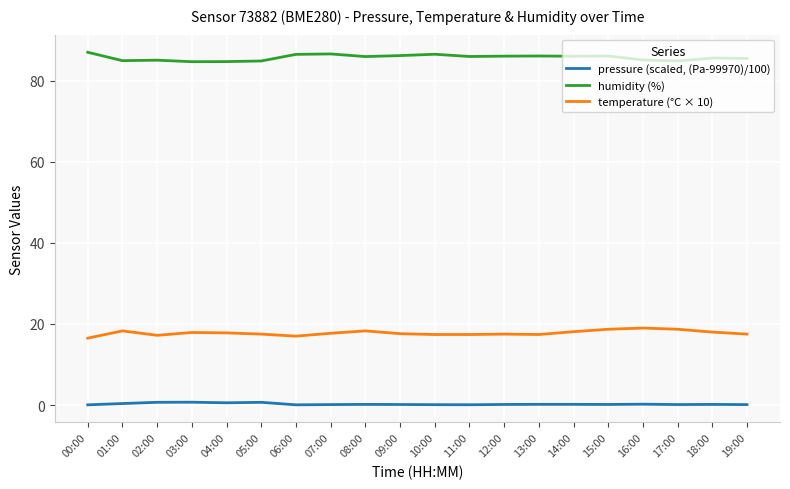

What is the greatest value displayed?

87.0